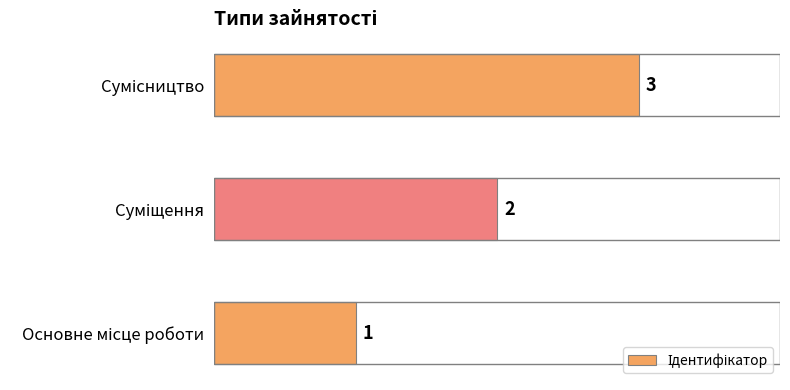

What is the greatest value displayed?

3